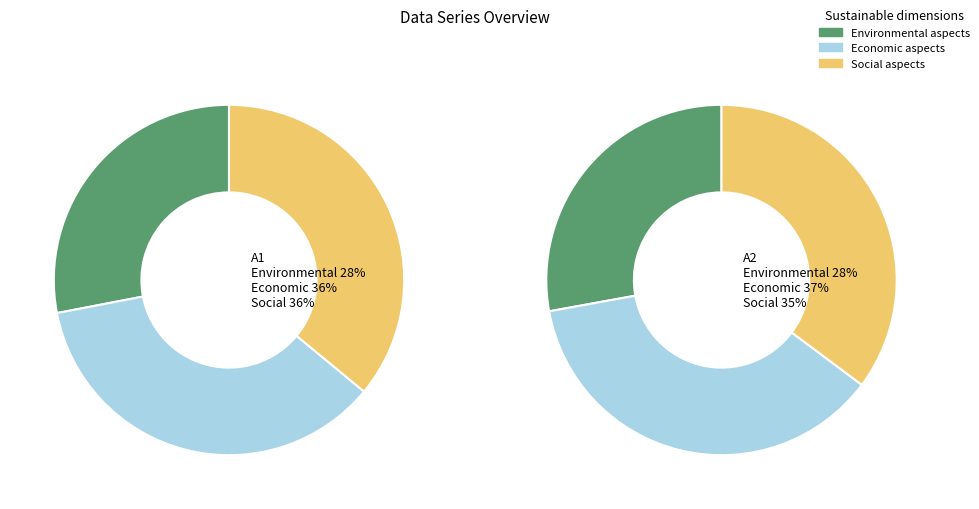

Which series has the widest spread of values?

A2